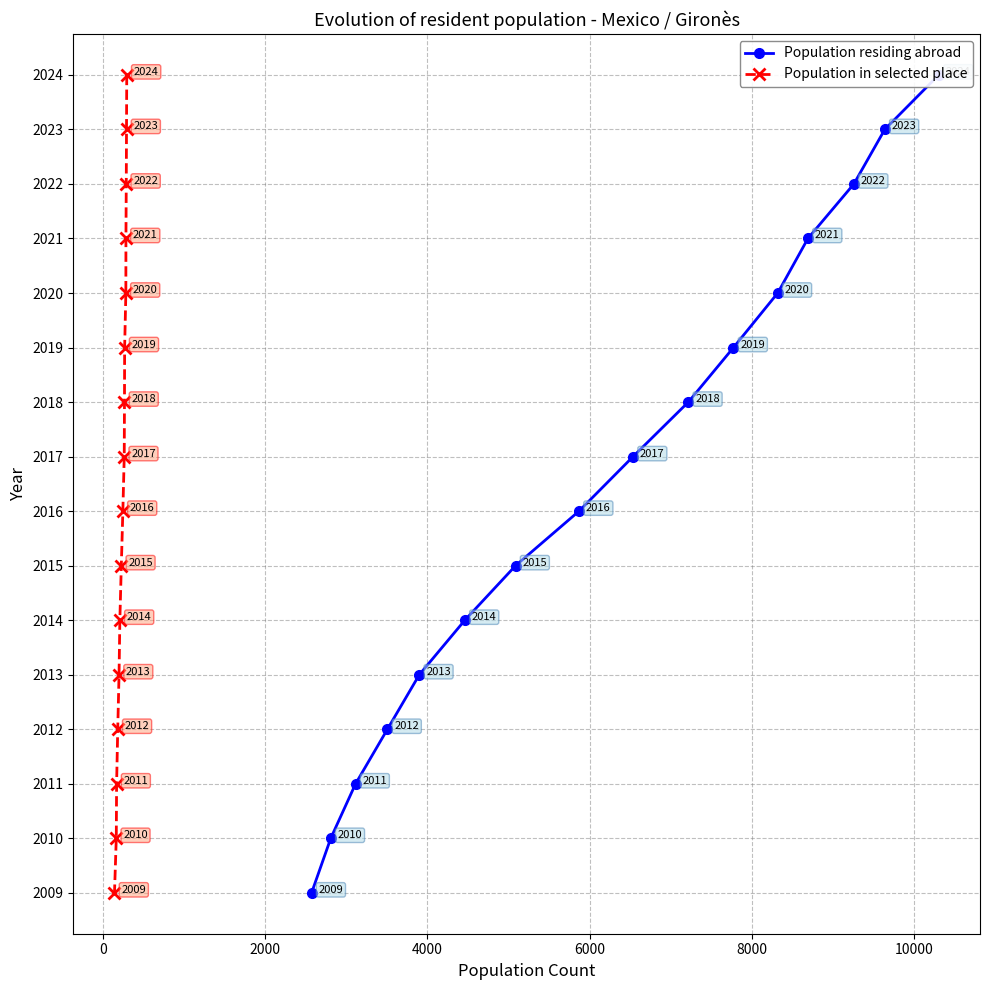

True or false: Population residing abroad and Population in selected place intersect in this chart.

False